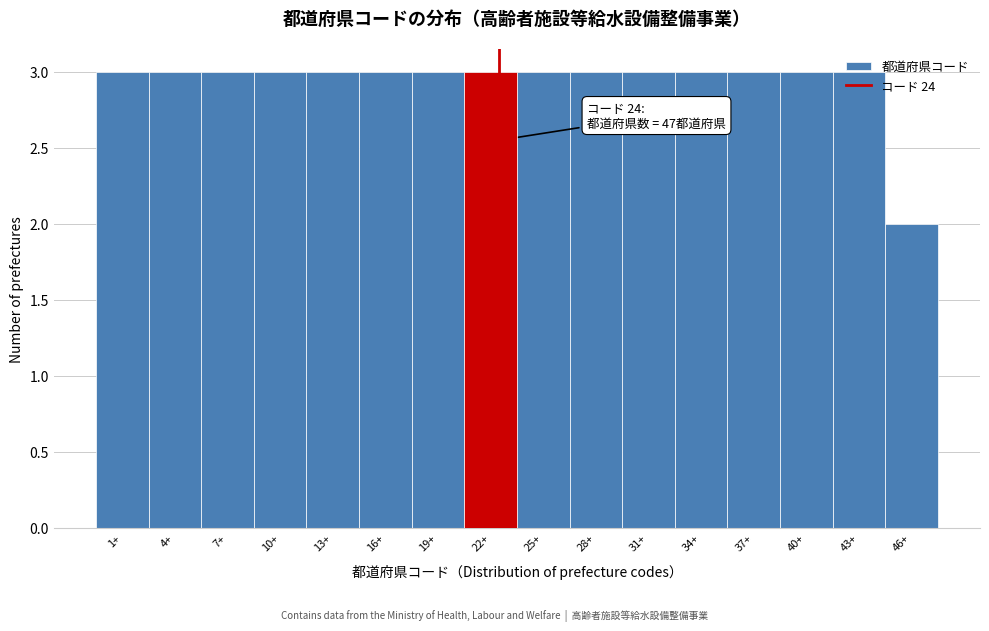

What is the maximum value shown in the chart?

3